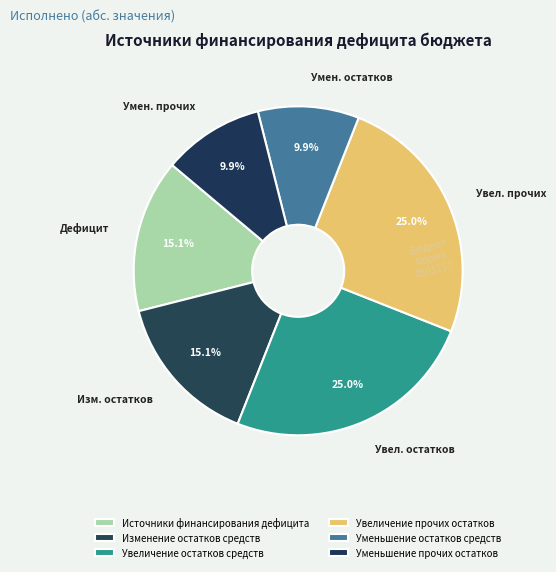

The Уменьшение остатков средств slice represents 16% of the pie. True or false?

False